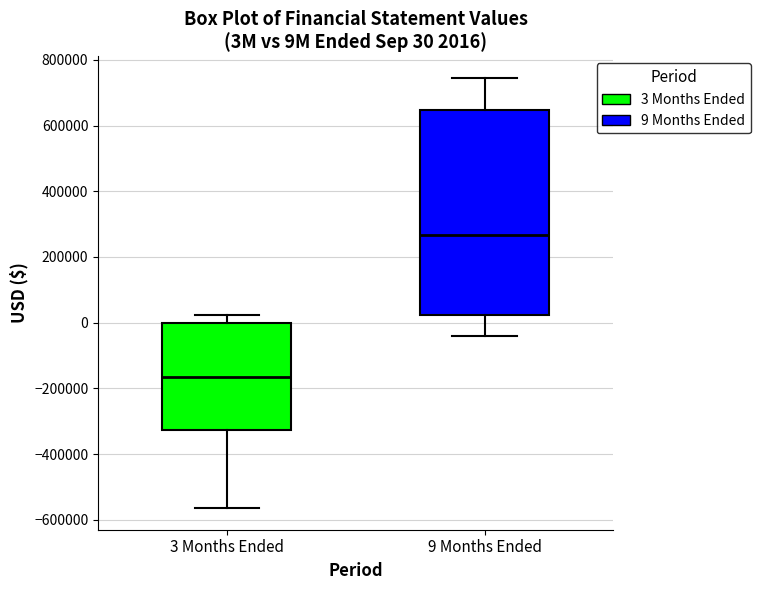

Which box has the lowest median line?

3 Months Ended